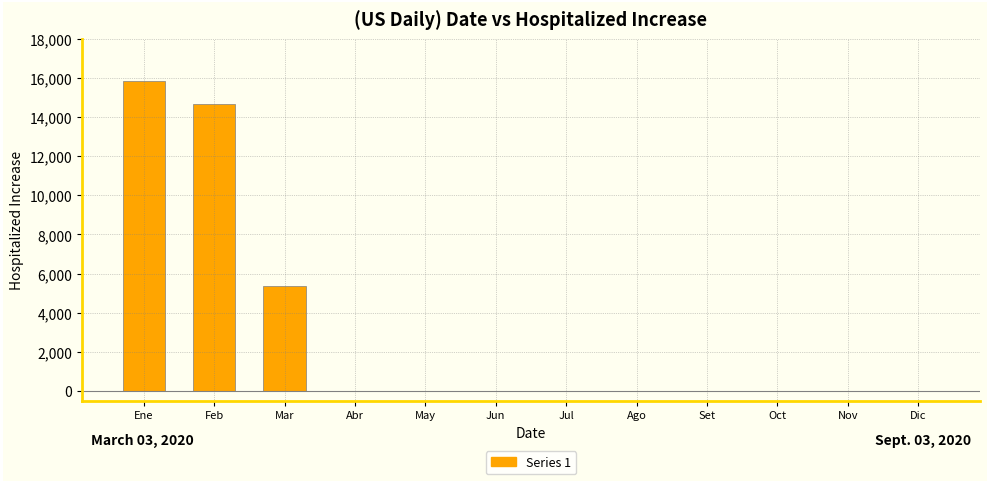

Reading left to right, transcribe all the data shown in this chart.

Ene=15856	Feb=14693	Mar=5354	Abr=0	May=0	Jun=0	Jul=0	Ago=0	Set=0	Oct=0	Nov=0	Dic=0